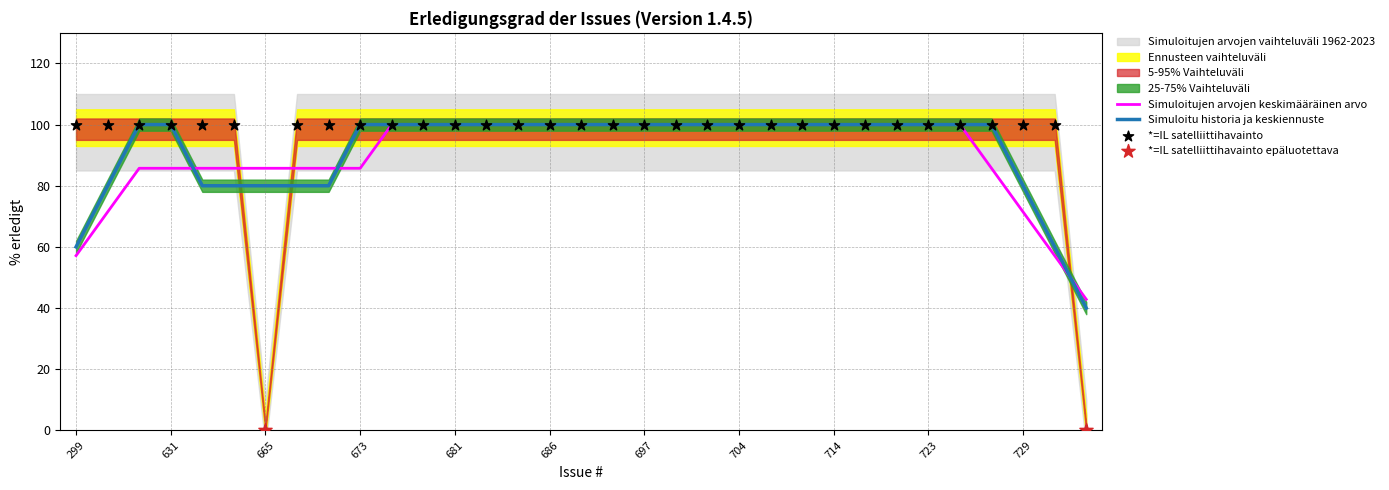

Which has a higher value, 630 or 706?

630